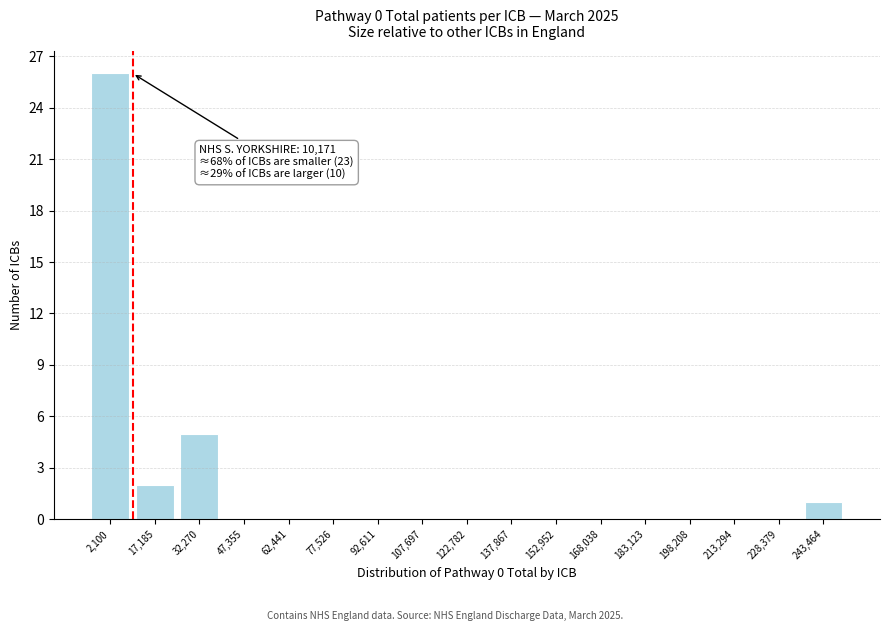

Reading left to right, extract all data points from this chart.

2,100=26	17,185=2	32,270=5	47,355=0	62,441=0	77,526=0	92,611=0	107,697=0	122,782=0	137,867=0	152,952=0	168,038=0	183,123=0	198,208=0	213,294=0	228,379=0	243,464=1